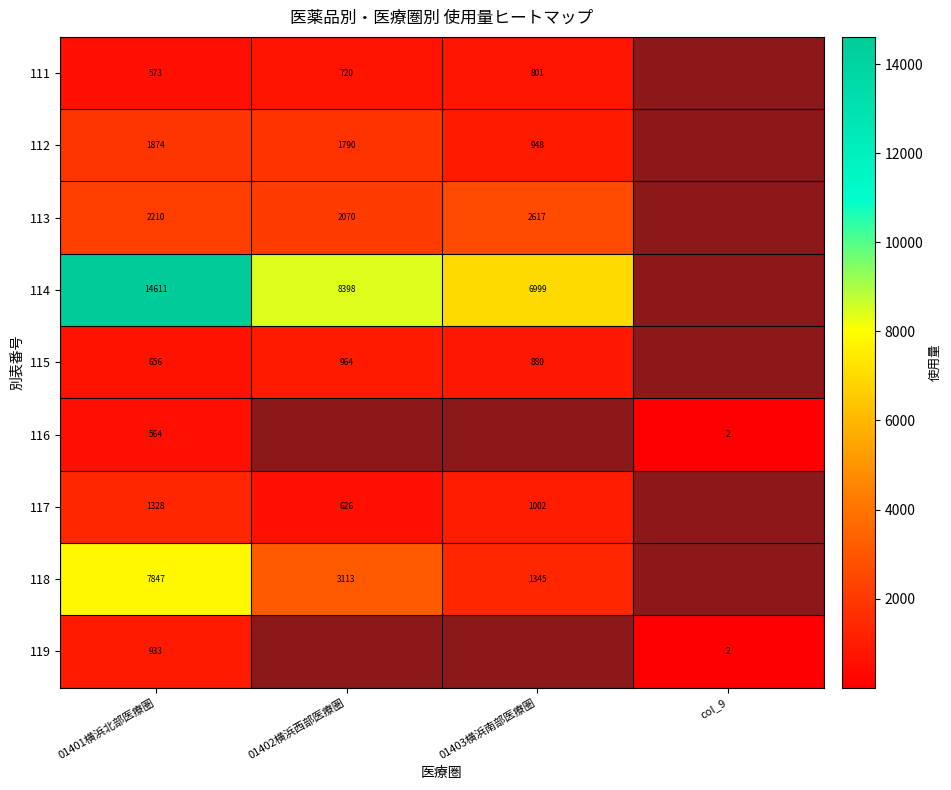

How many series are shown in this chart?

9